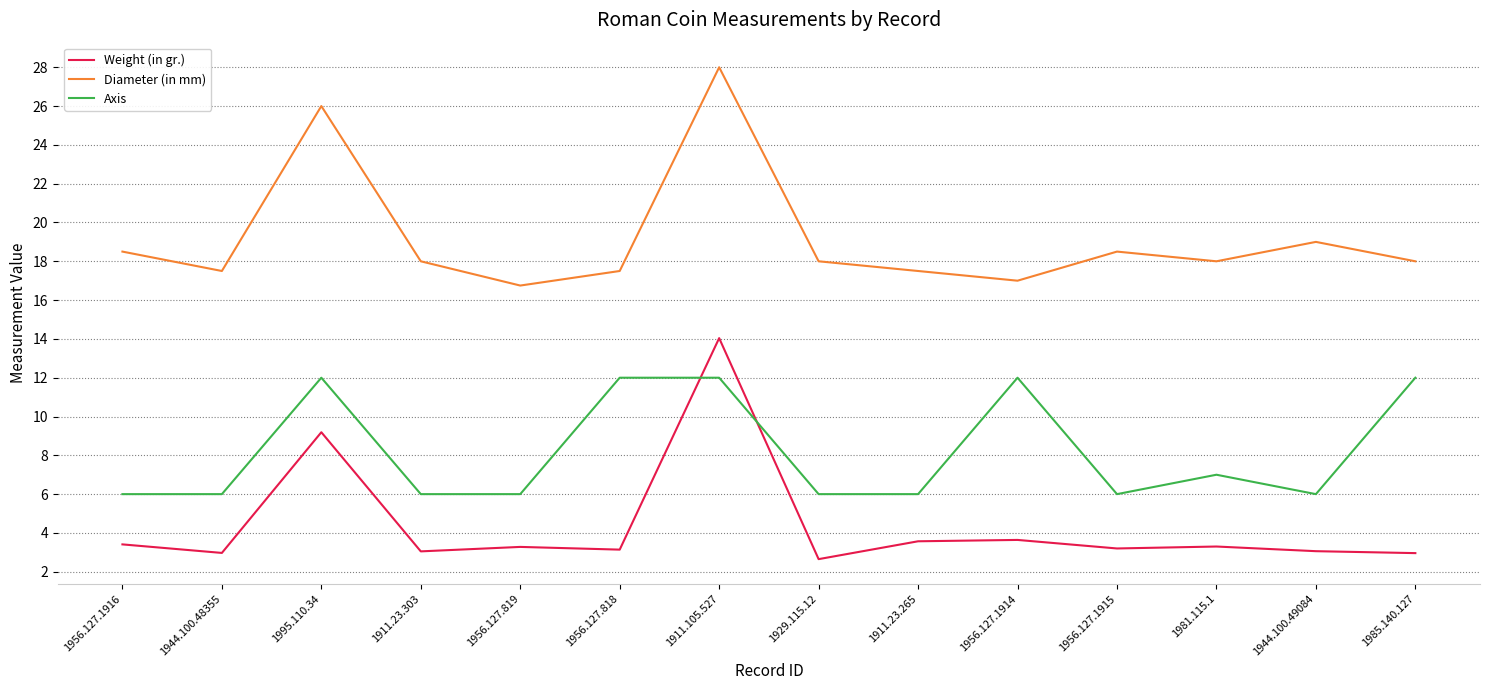

What is the difference between the maximum and minimum values in the Weight (in gr.) series?

11.4